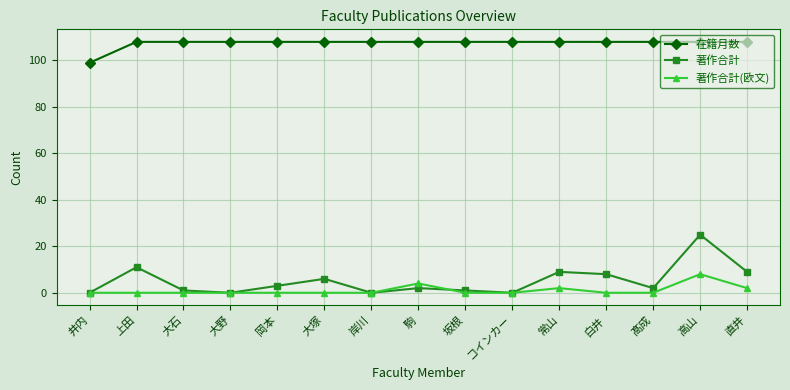

Is the value of 著作合計 at 高山 greater than the value of 著作合計(欧文) at 常山?

Yes